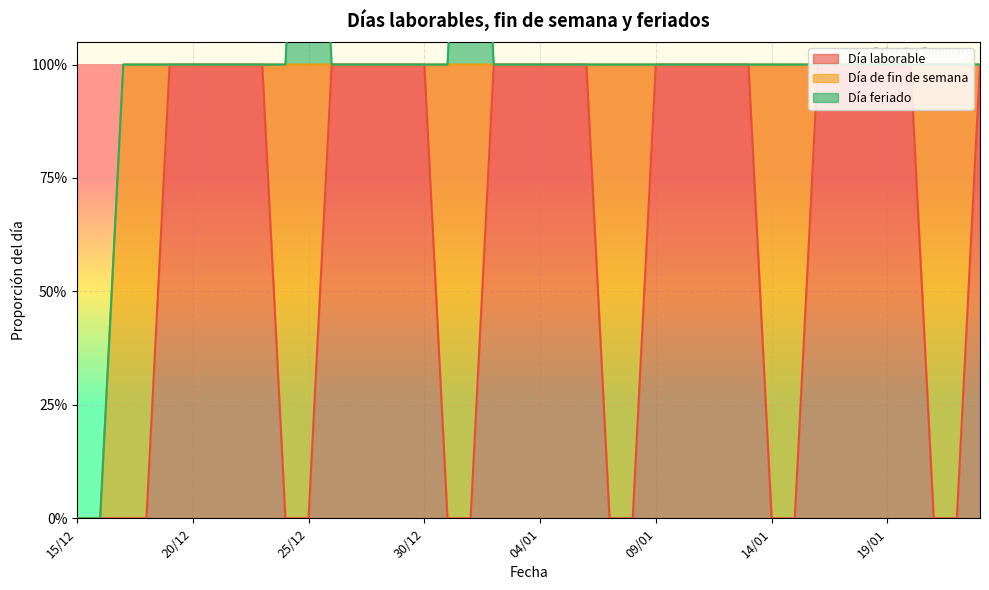

Reading right to left, transcribe all the data shown in this chart.

Día laborable: 23/01=1	22/01=0	21/01=0	20/01=1	19/01=1	18/01=1	17/01=1	16/01=1	15/01=0	14/01=0	13/01=1	12/01=1	11/01=1	10/01=1	09/01=1	08/01=0	07/01=0	06/01=1	05/01=1	04/01=1	03/01=1	02/01=1	01/01=0	31/12=0	30/12=1	29/12=1	28/12=1	27/12=1	26/12=1	25/12=0	24/12=0	23/12=1	22/12=1	21/12=1	20/12=1	19/12=1	18/12=0	17/12=0	16/12=0	15/12=0
Día de fin de semana: 23/01=0	22/01=1	21/01=1	20/01=0	19/01=0	18/01=0	17/01=0	16/01=0	15/01=1	14/01=1	13/01=0	12/01=0	11/01=0	10/01=0	09/01=0	08/01=1	07/01=1	06/01=0	05/01=0	04/01=0	03/01=0	02/01=0	01/01=1	31/12=1	30/12=0	29/12=0	28/12=0	27/12=0	26/12=0	25/12=1	24/12=1	23/12=0	22/12=0	21/12=0	20/12=0	19/12=0	18/12=1	17/12=1	16/12=0	15/12=0
Día feriado: 23/01=0	22/01=0	21/01=0	20/01=0	19/01=0	18/01=0	17/01=0	16/01=0	15/01=0	14/01=0	13/01=0	12/01=0	11/01=0	10/01=0	09/01=0	08/01=0	07/01=0	06/01=0	05/01=0	04/01=0	03/01=0	02/01=0	01/01=1	31/12=0	30/12=0	29/12=0	28/12=0	27/12=0	26/12=0	25/12=1	24/12=0	23/12=0	22/12=0	21/12=0	20/12=0	19/12=0	18/12=0	17/12=0	16/12=0	15/12=0